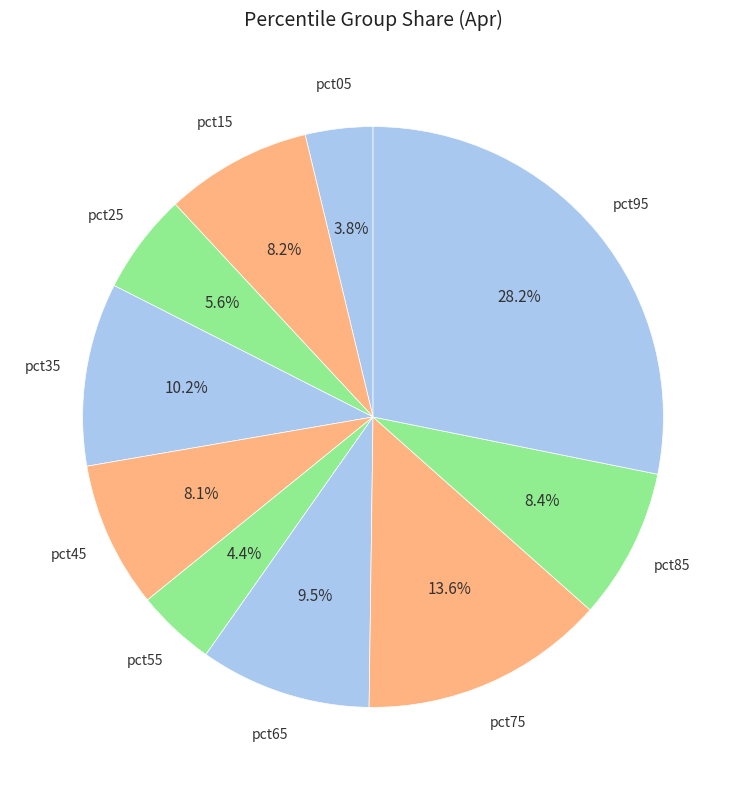

Does any single category account for the majority?

No